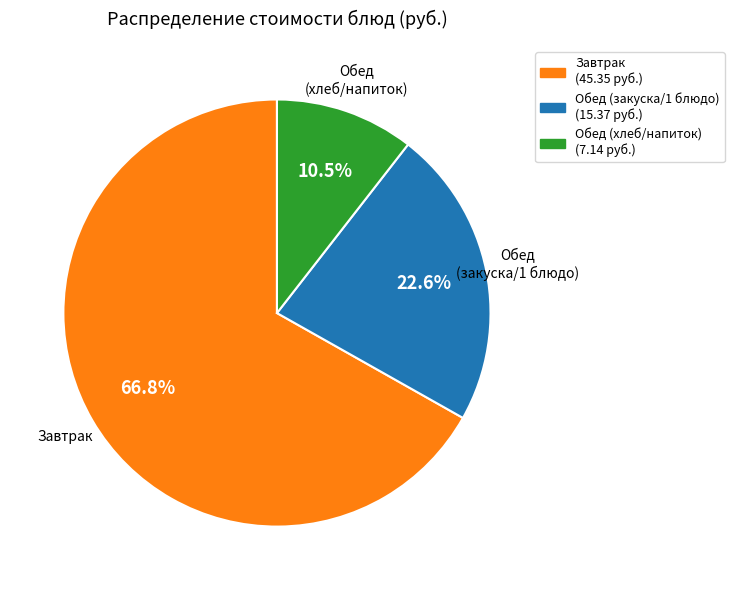

Is there a majority slice in this chart?

Yes